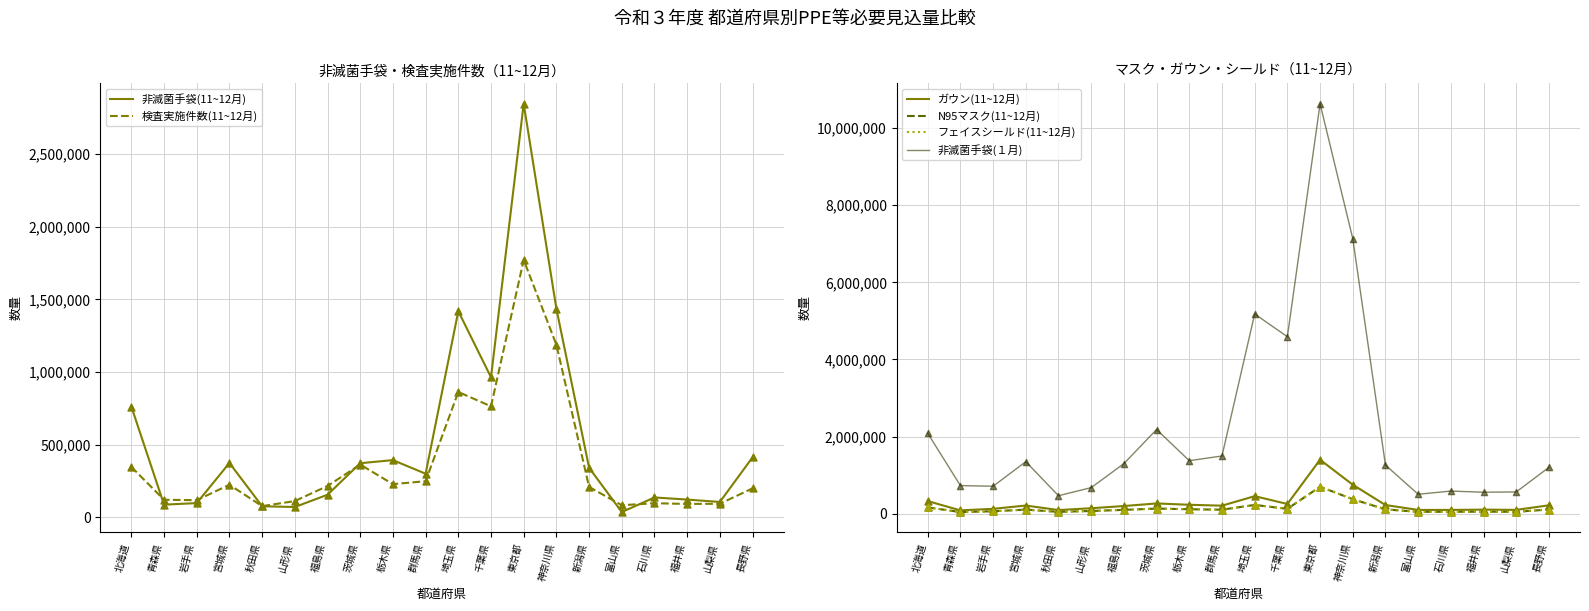

At which category is the sum across all series the highest?

東京都